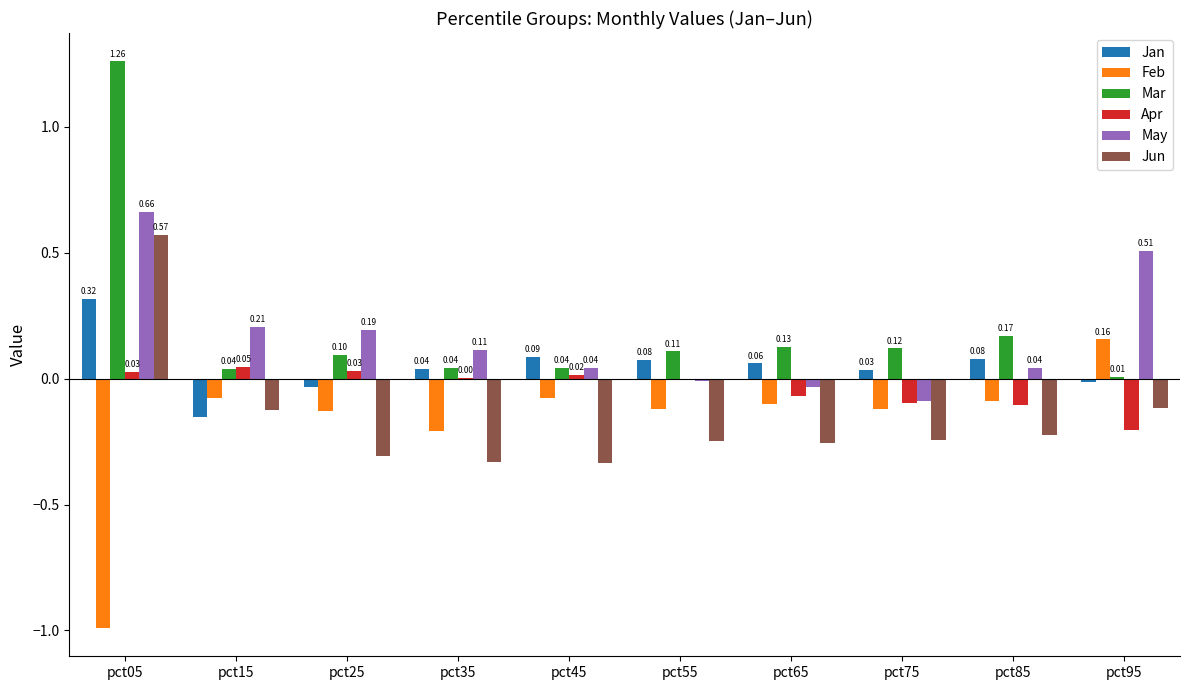

What is the total value across all series at pct75?

-0.4